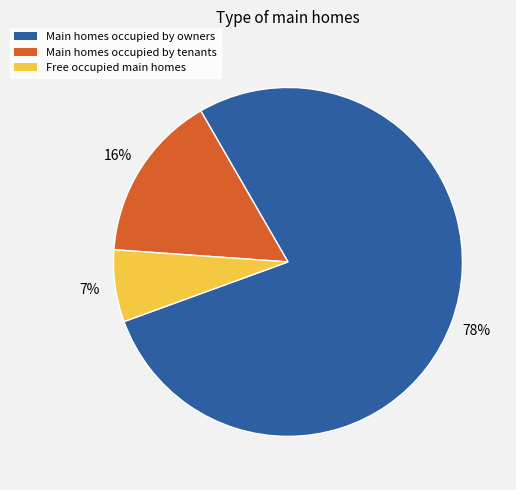

To the nearest percent, what is the average slice percentage?

33%